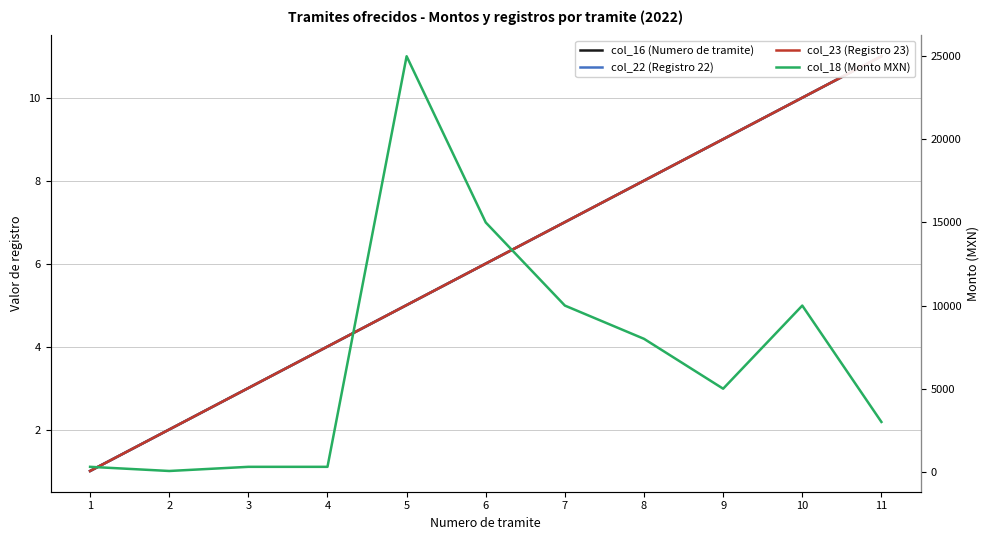

What are all the series names shown in the legend?

col_16 (Numero de tramite), col_22 (Registro 22), col_23 (Registro 23), col_18 (Monto MXN)